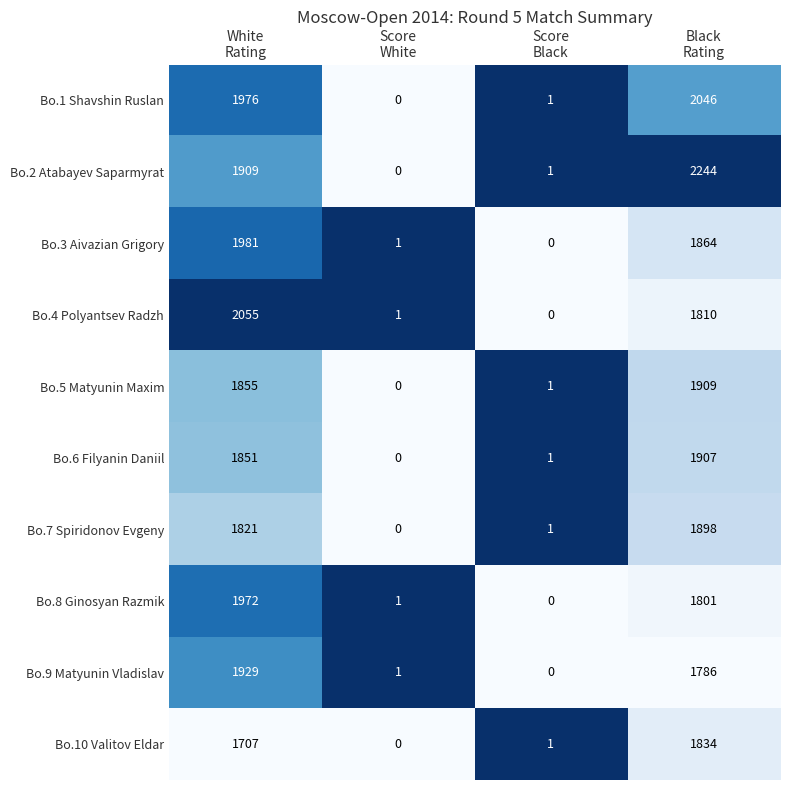

List the series in order of their peak value, highest first.

Bo.2 Atabayev Saparmyrat, Bo.4 Polyantsev Radzh, Bo.1 Shavshin Ruslan, Bo.3 Aivazian Grigory, Bo.8 Ginosyan Razmik, Bo.9 Matyunin Vladislav, Bo.5 Matyunin Maxim, Bo.6 Filyanin Daniil, Bo.7 Spiridonov Evgeny, Bo.10 Valitov Eldar